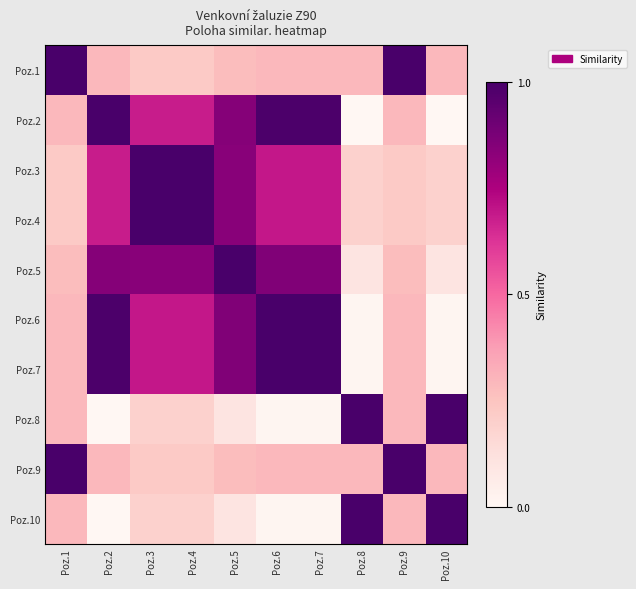

List the series in order of their peak value, lowest first.

Poz.1, Poz.2, Poz.3, Poz.4, Poz.5, Poz.6, Poz.7, Poz.8, Poz.9, Poz.10